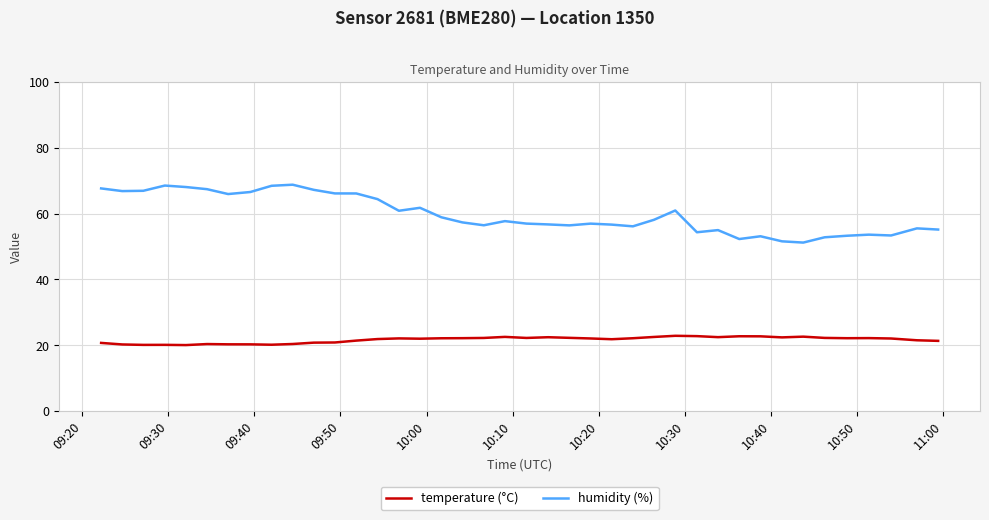

True or false: temperature (°C) and humidity (%) cross at least once.

False